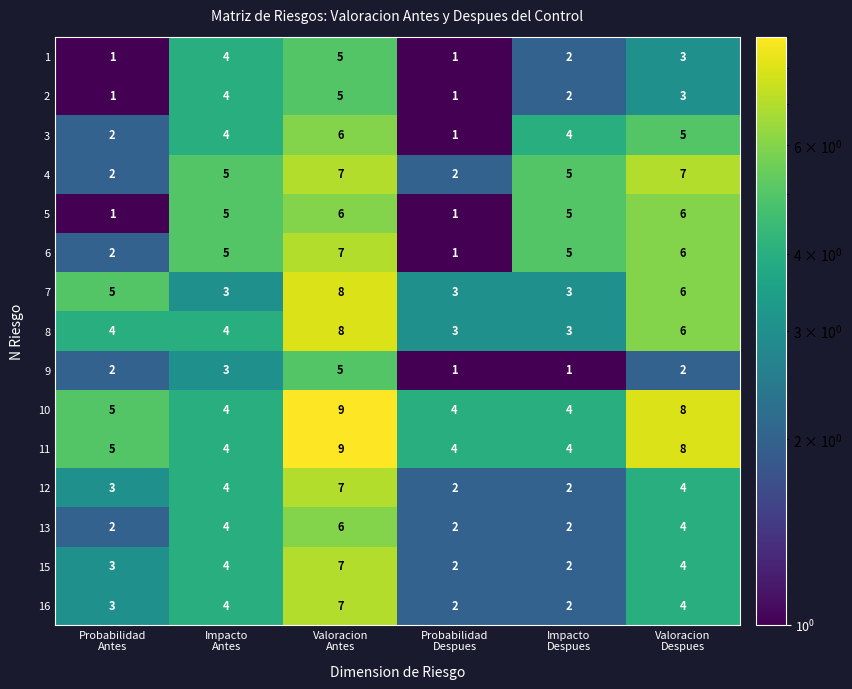

At how many categories does at least one series exceed 3?

6